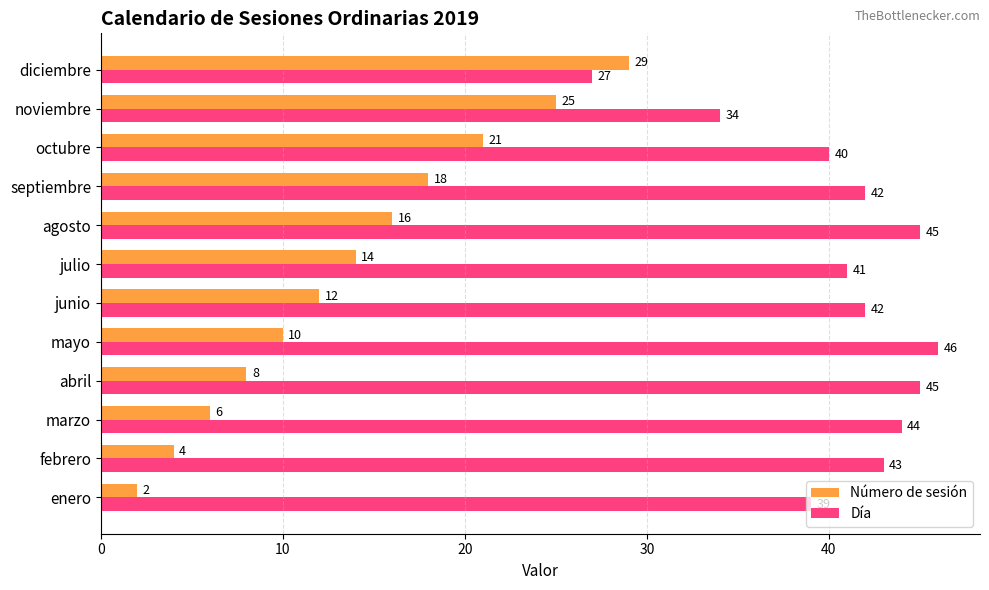

Between octubre and noviembre, which series saw the biggest shift?

Día